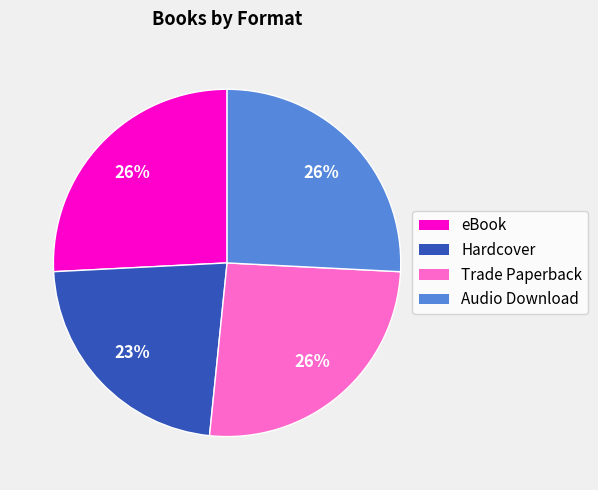

Count the number of slices in the pie.

4